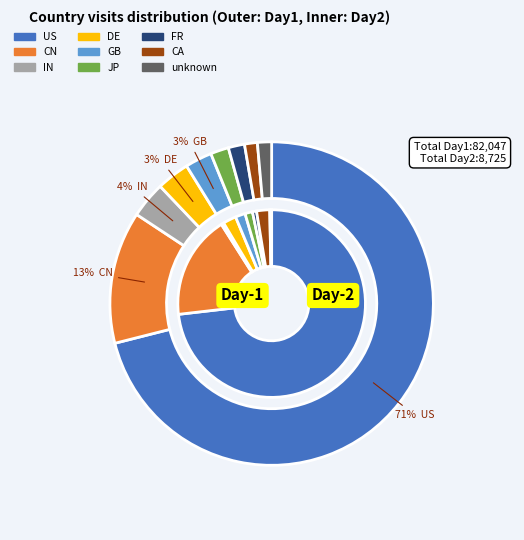

Rank the series by their maximum value, from highest to lowest.

Day1, Day2